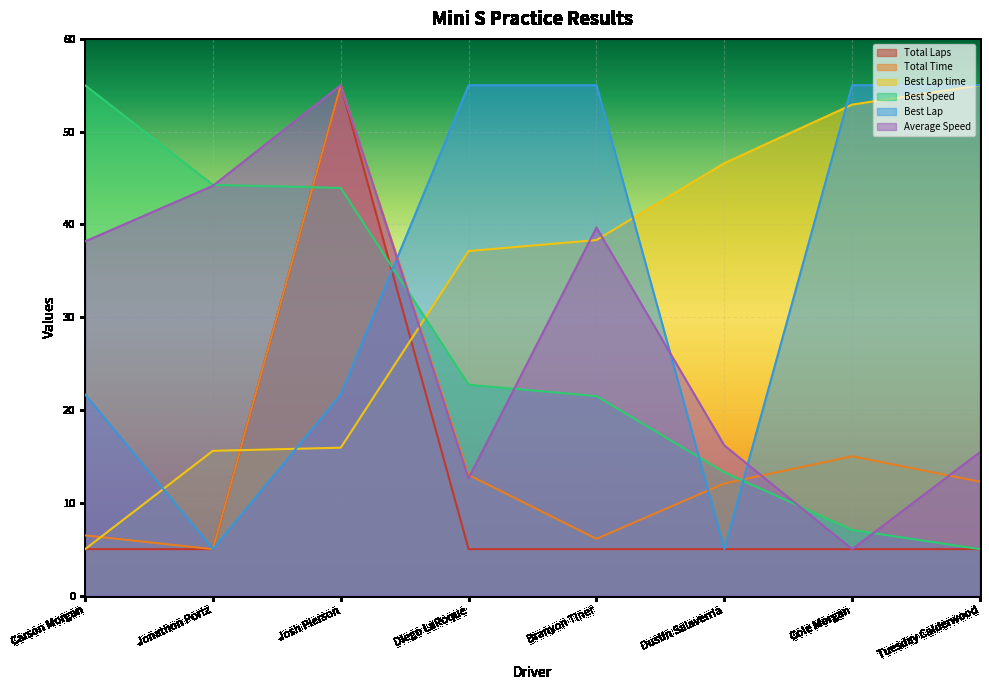

What is the greatest value displayed?

55.0